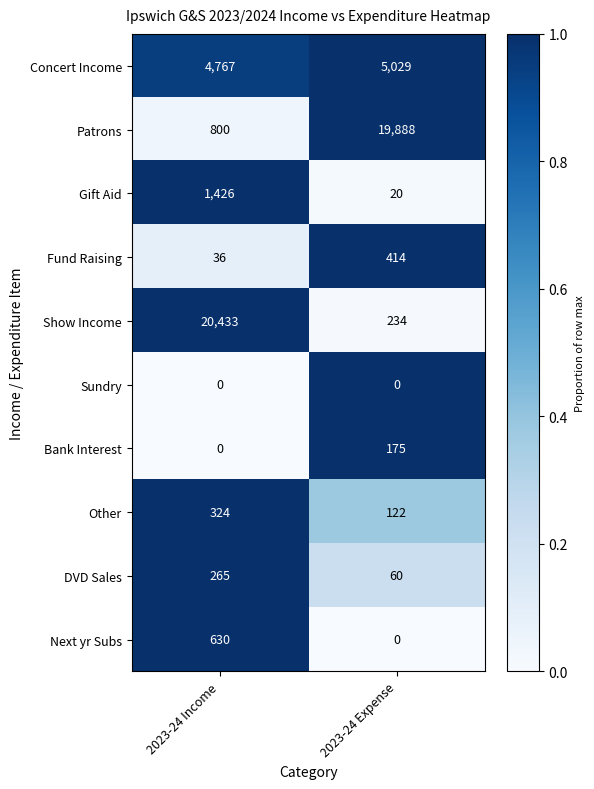

How many data points in Patrons are less than 19888?

1